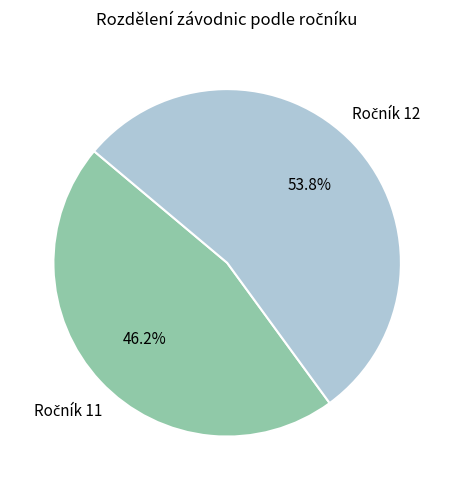

Is there a majority slice in this chart?

Yes